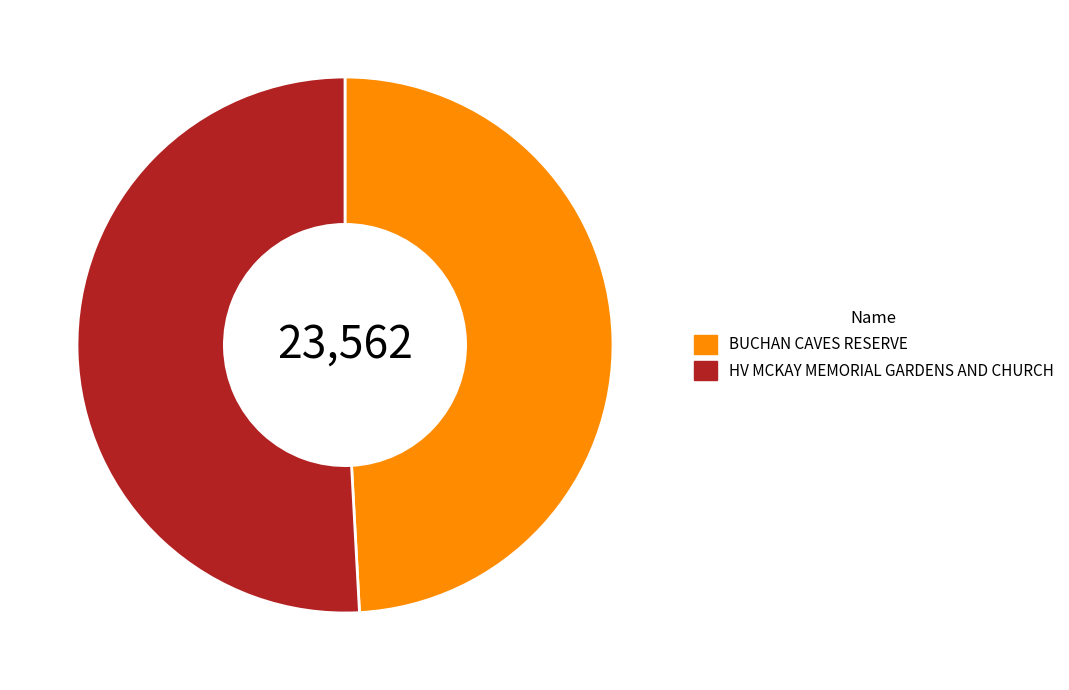

What is the largest slice in the pie chart?

HV MCKAY MEMORIAL GARDENS AND CHURCH